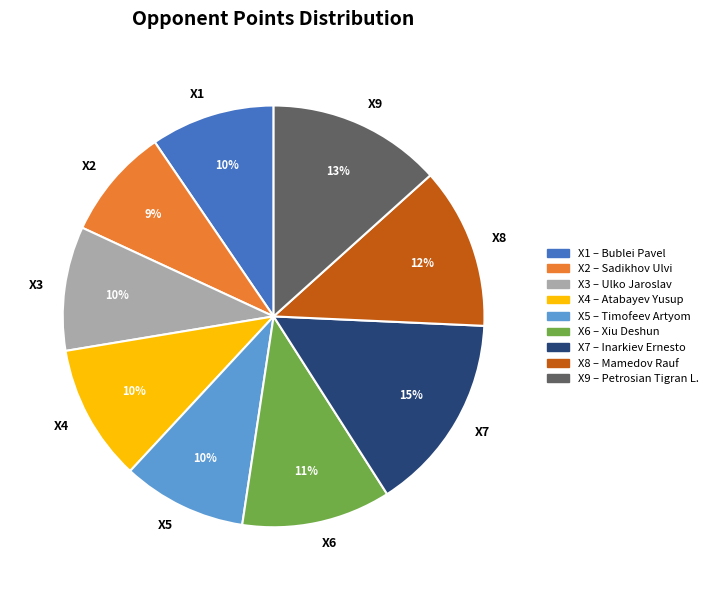

Is there any slice that represents more than half of the pie?

No